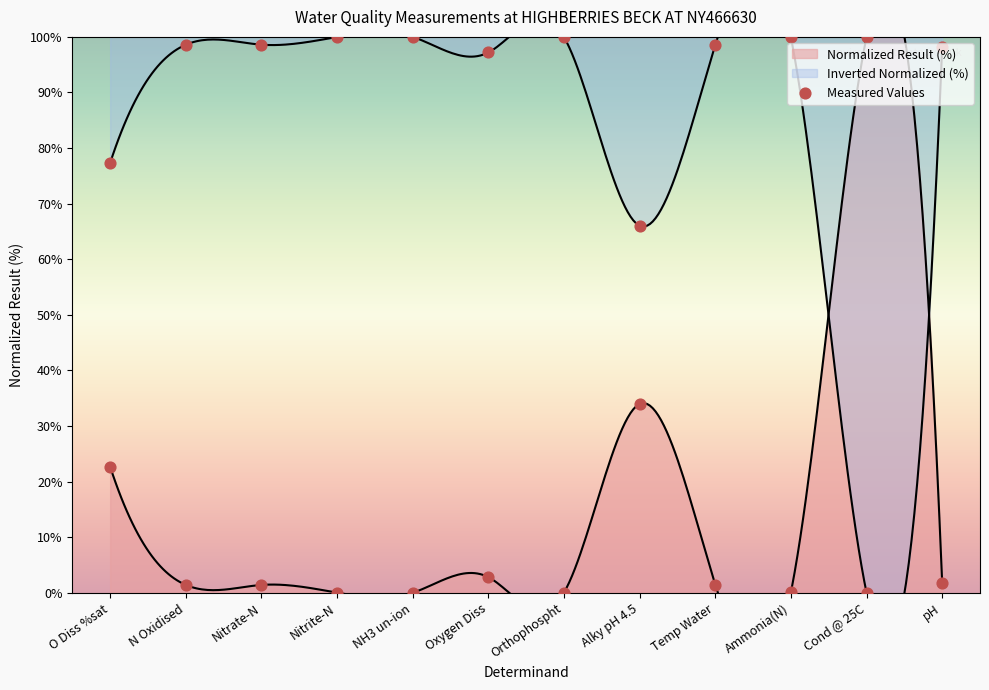

What is the change in value from Ammonia(N) to pH?

+1.7